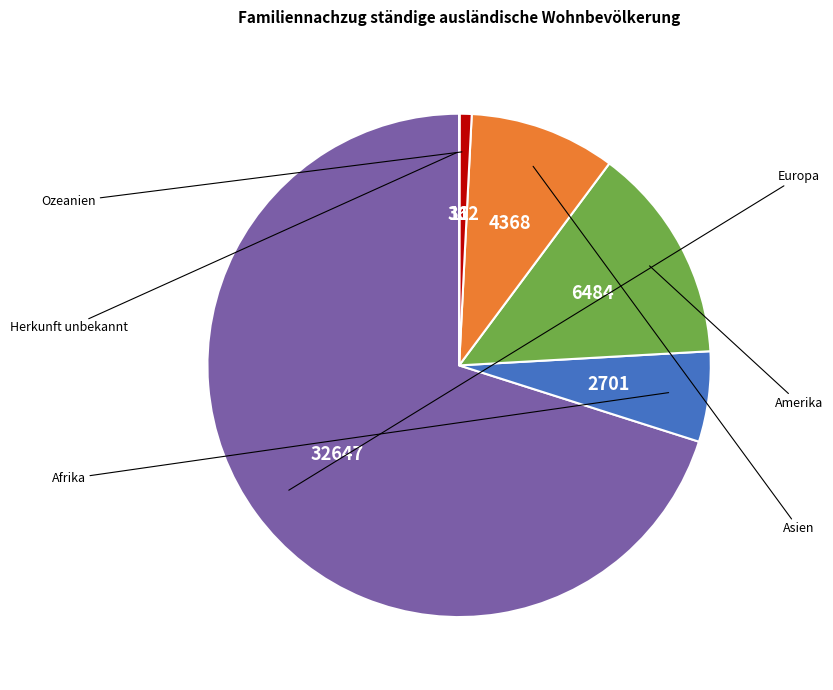

Is there any slice that represents more than half of the pie?

Yes